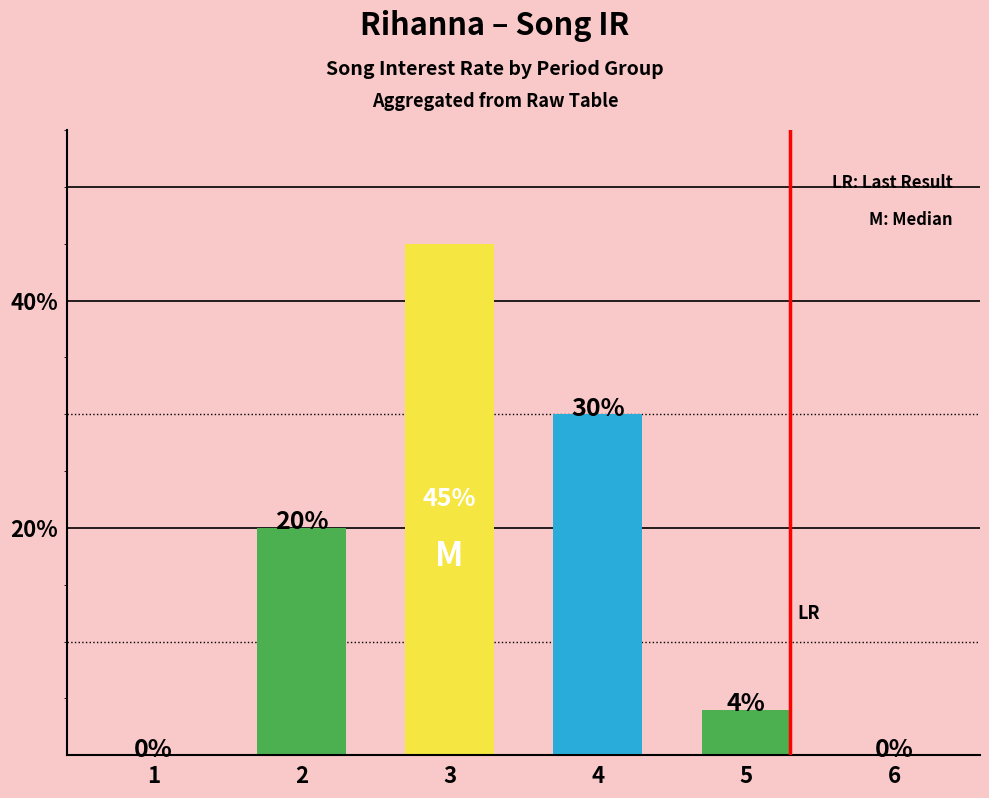

Are the bars horizontal?

No